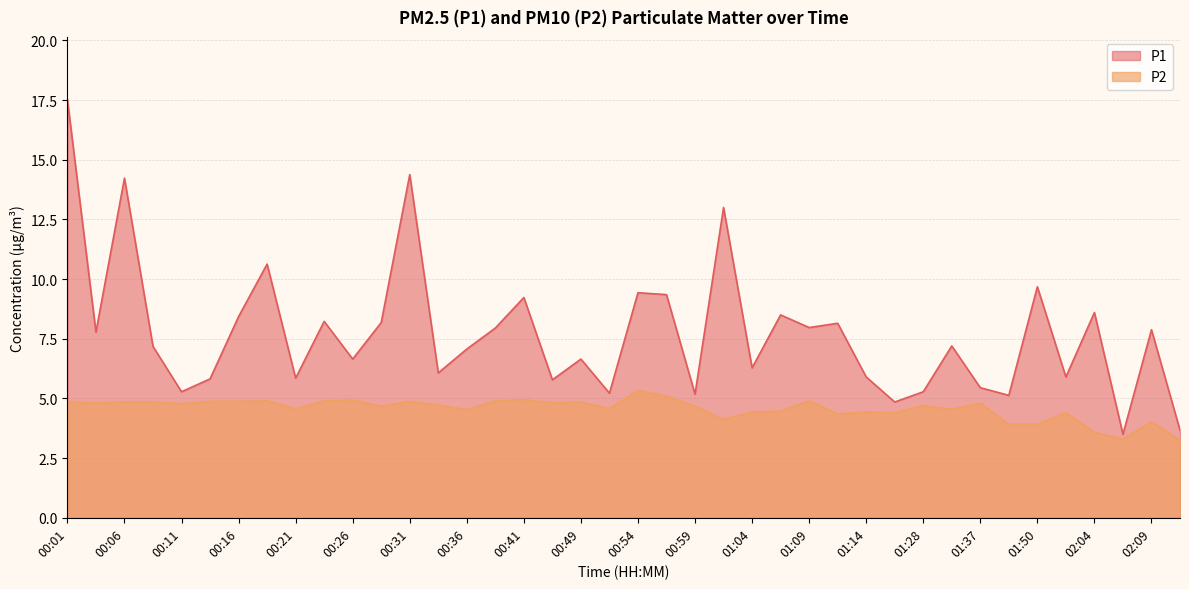

What is the total value across all series at 01:28?

10.0